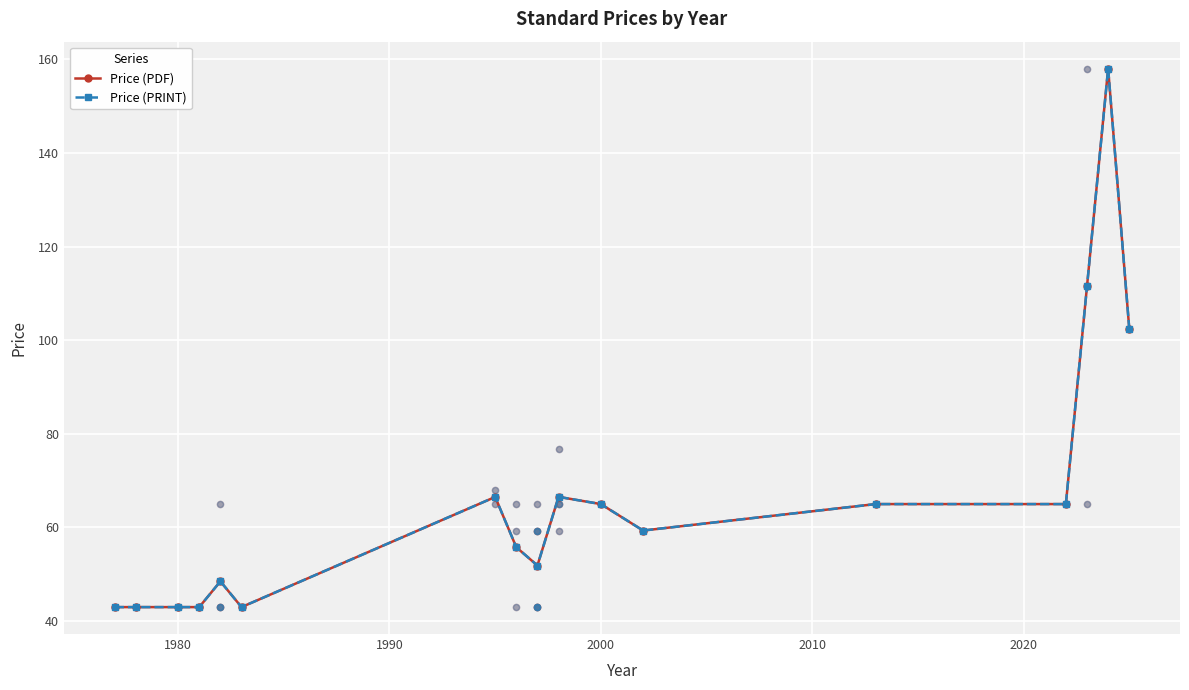

Which series has the largest total across all categories?

Price (PDF)